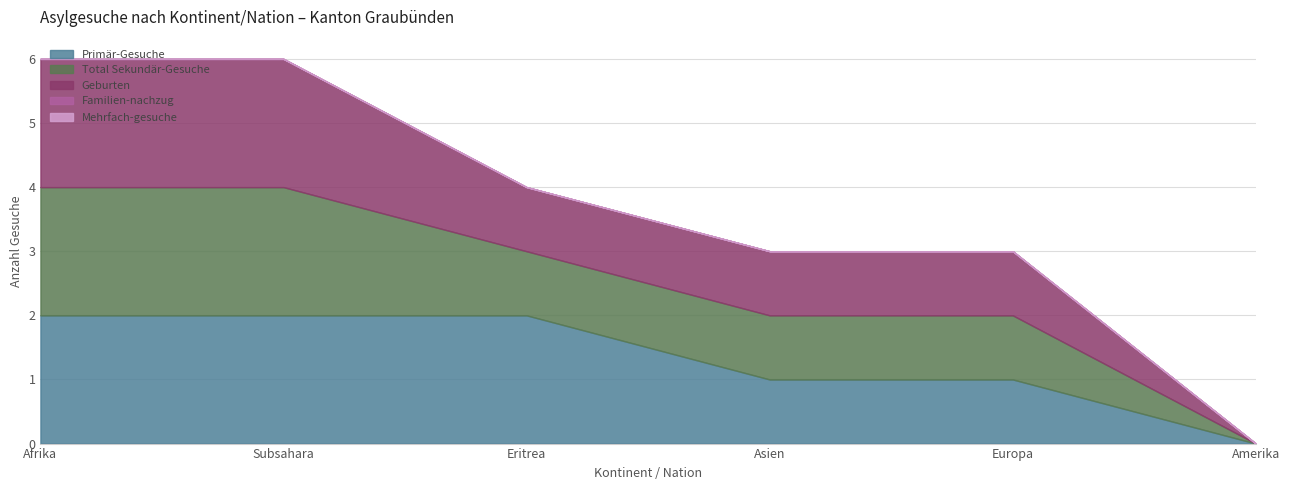

Which series has the largest range (max minus min)?

Primär-Gesuche